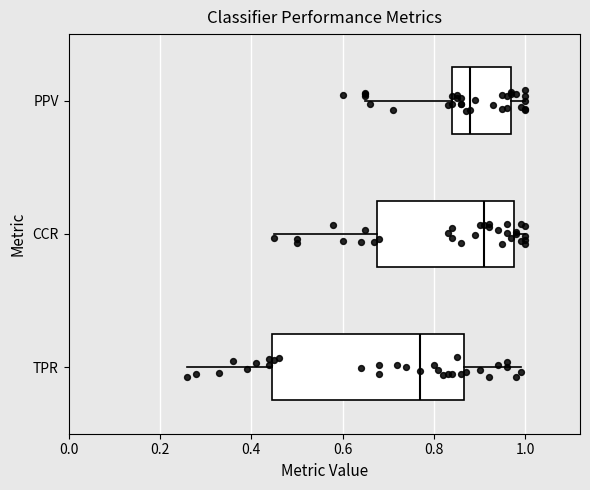

Where does the right whisker of the box for PPV end on the x-axis? The values are not printed on the chart, so give them approximately, as read against the axis.

1.00